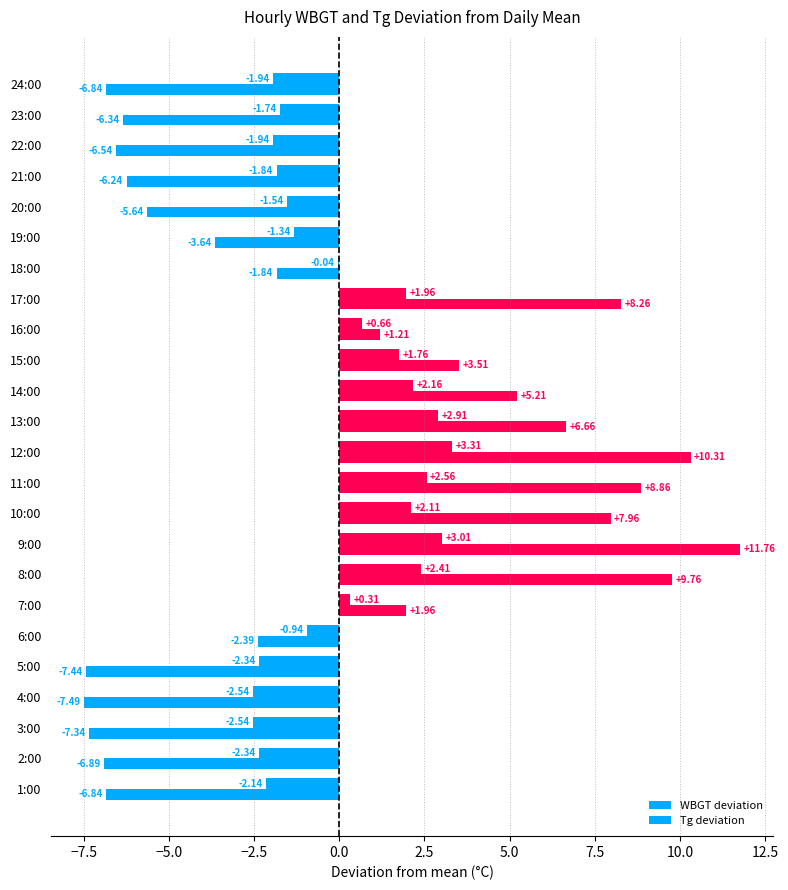

How many distinct data groups are displayed?

2